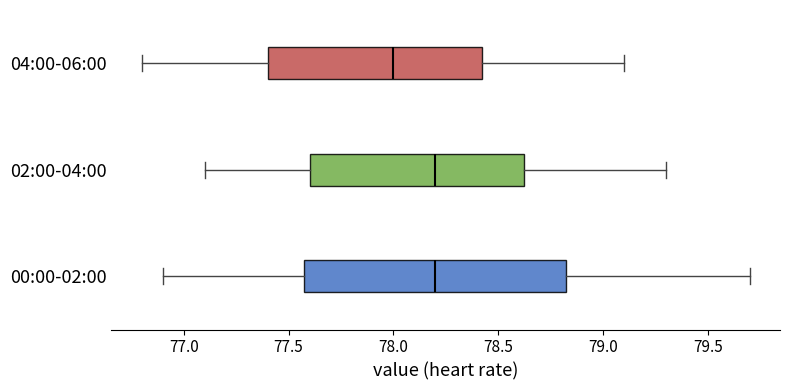

Reading bottom to top, read every box against the x-axis: the position of its median line, the range the box covers, and the ends of its whiskers. The values are not printed on the chart, so give them approximately, as read against the axis.

00:00-02:00: median 78.20, box 77.60 to 78.85, whiskers 76.90 to 79.70
02:00-04:00: median 78.20, box 77.60 to 78.65, whiskers 77.10 to 79.30
04:00-06:00: median 78.00, box 77.40 to 78.45, whiskers 76.80 to 79.10